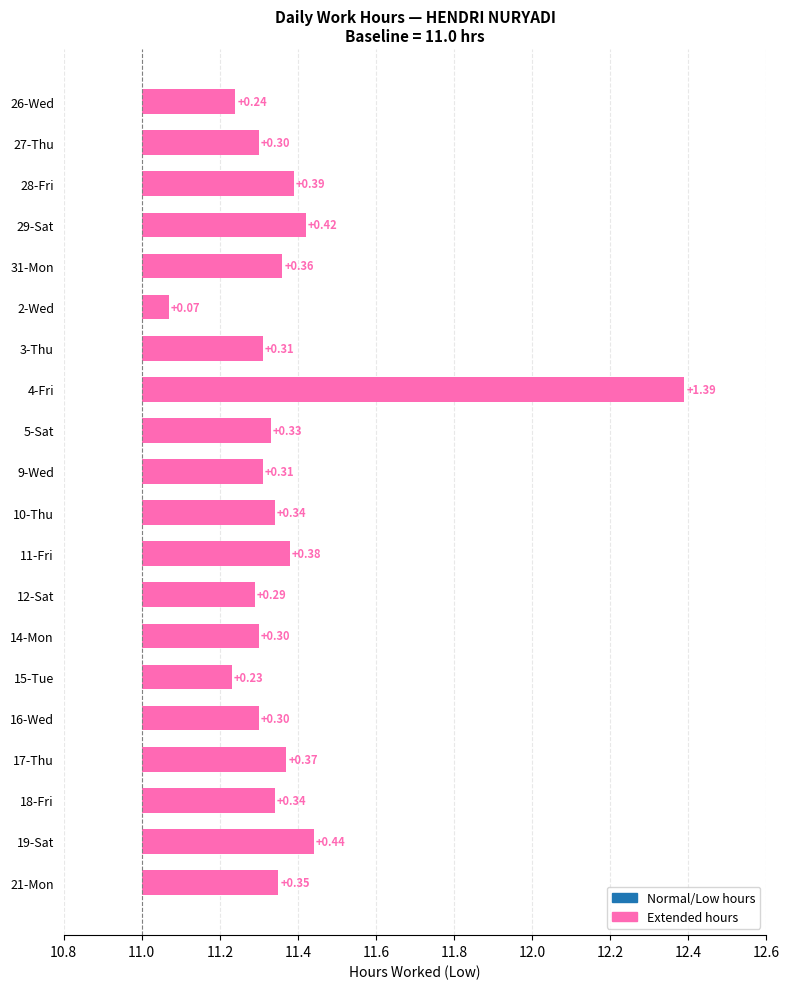

What is the greatest value displayed?

1.4